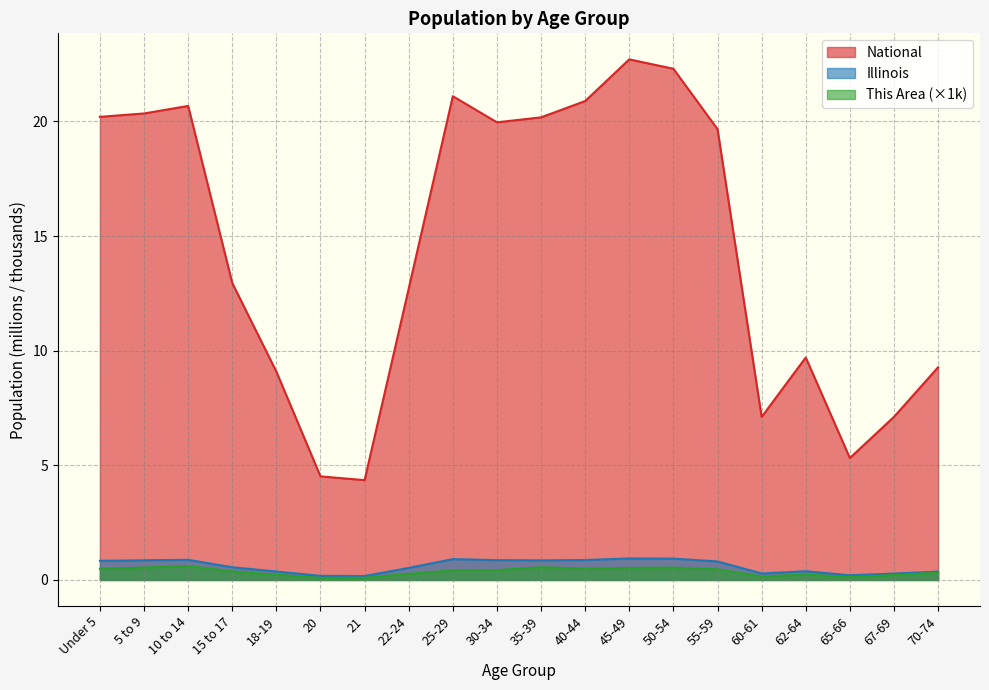

True or false: Illinois has a value of 0.4 at 70-74.

True